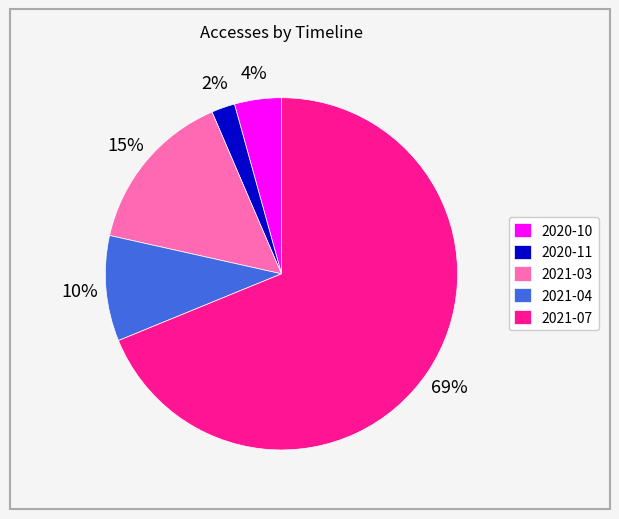

Which slice is the largest?

2021-07